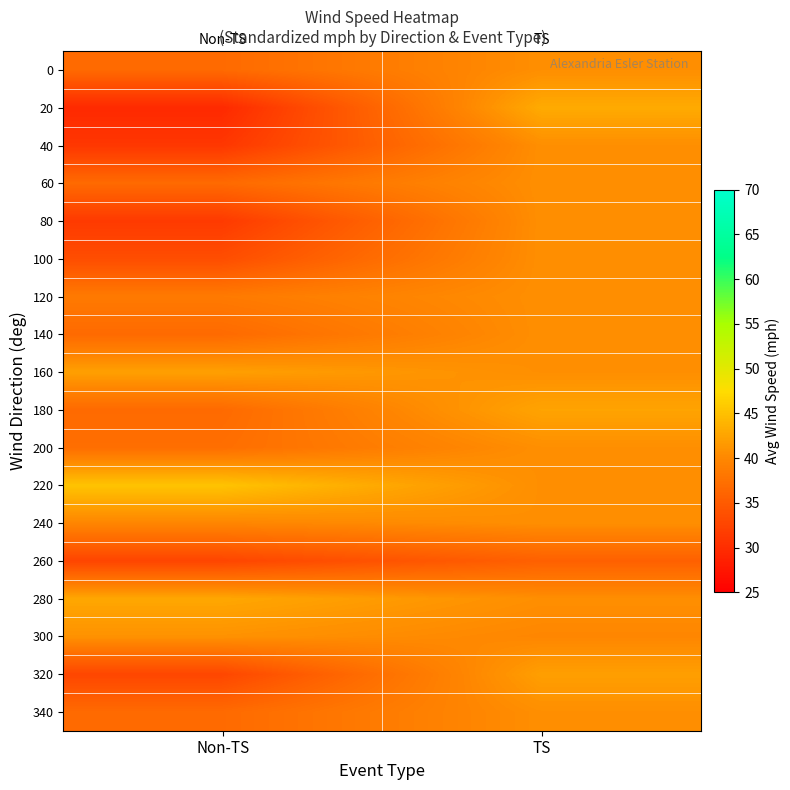

What is the total value across all series at TS?

730.9